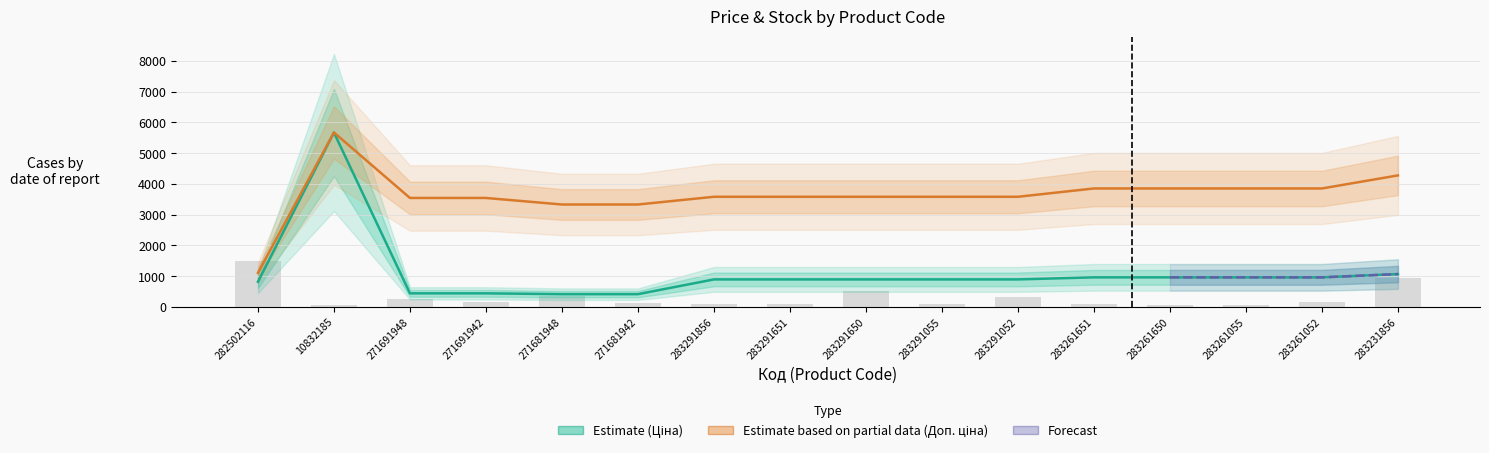

Is the value of Доп. ціна at 271691942 greater than the value of Залишок at 283261651?

Yes